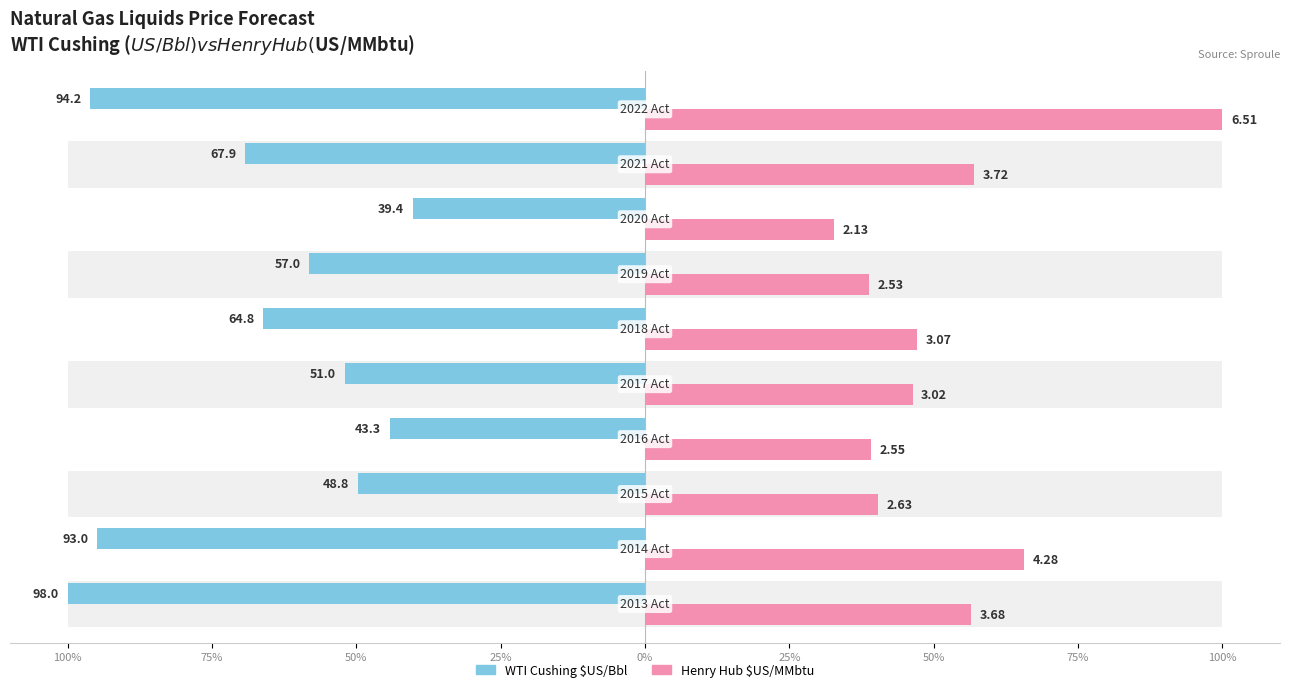

At 100%, list the series in order from largest to smallest.

Henry Hub $US/MMbtu, WTI Cushing $US/Bbl